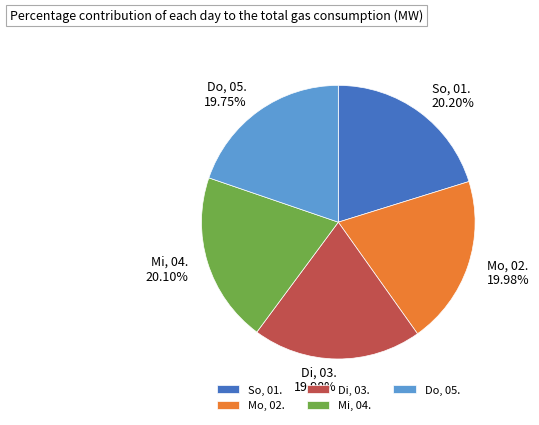

Does Mo, 02. account for over 50% of the chart?

No